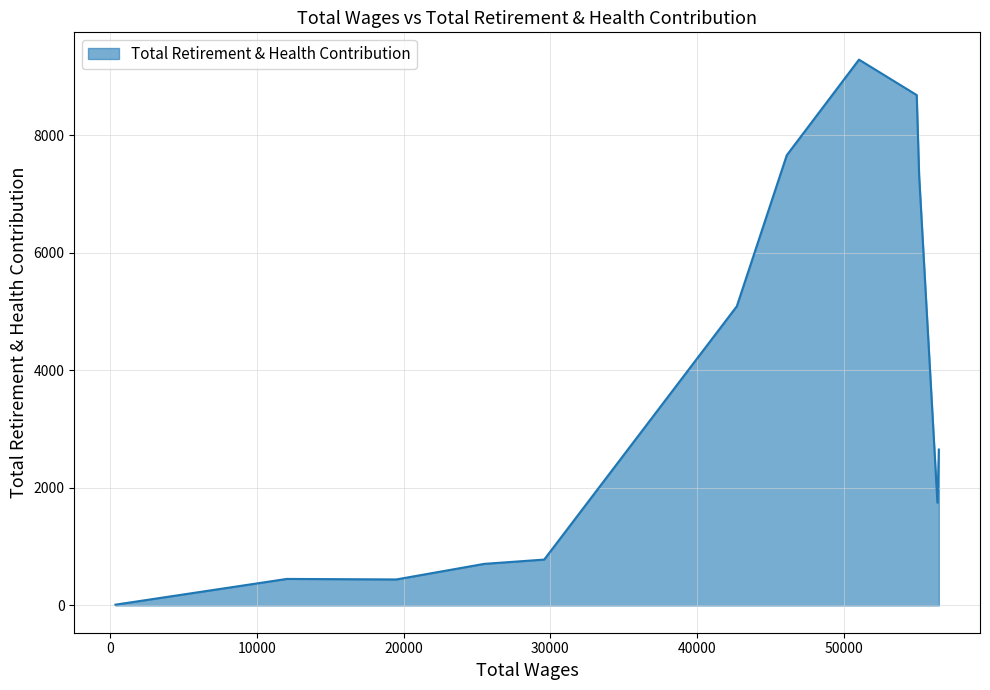

What is the maximum value shown in the chart?

9284